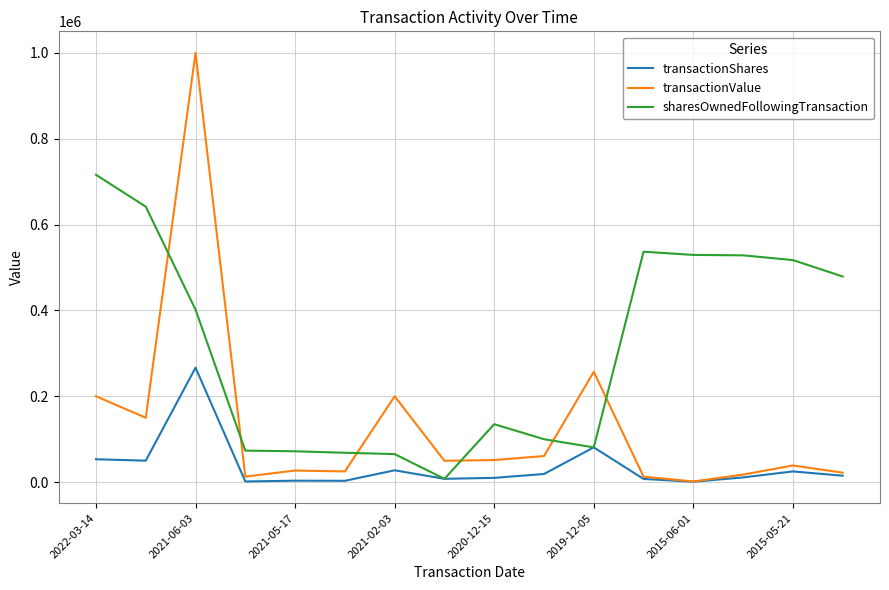

List the series in order of their peak value, highest first.

transactionValue, sharesOwnedFollowingTransaction, transactionShares